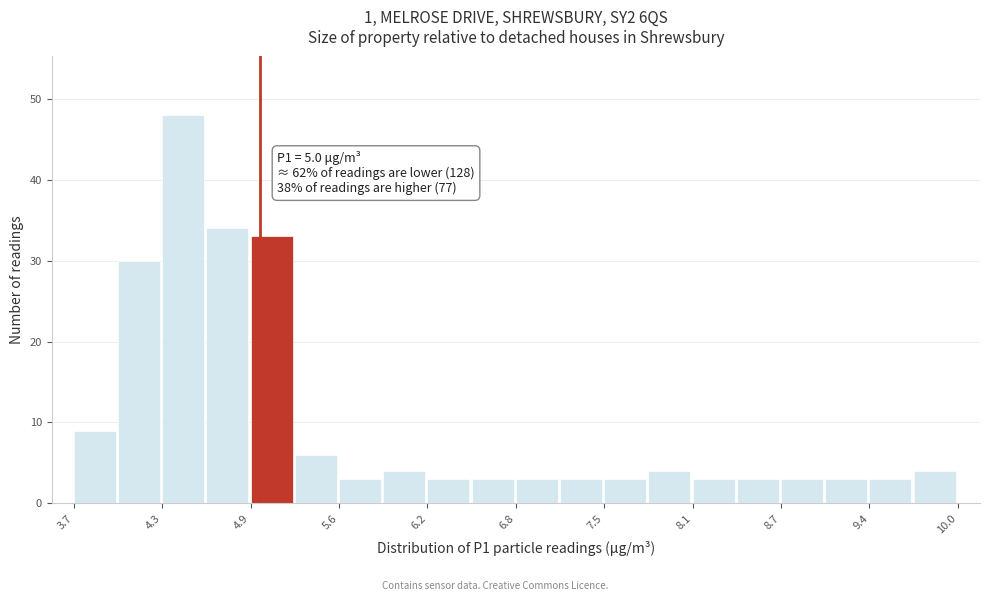

Around what value on the x-axis is the tallest bar? Give the approximate position of its centre, as read against the axis.

4.5